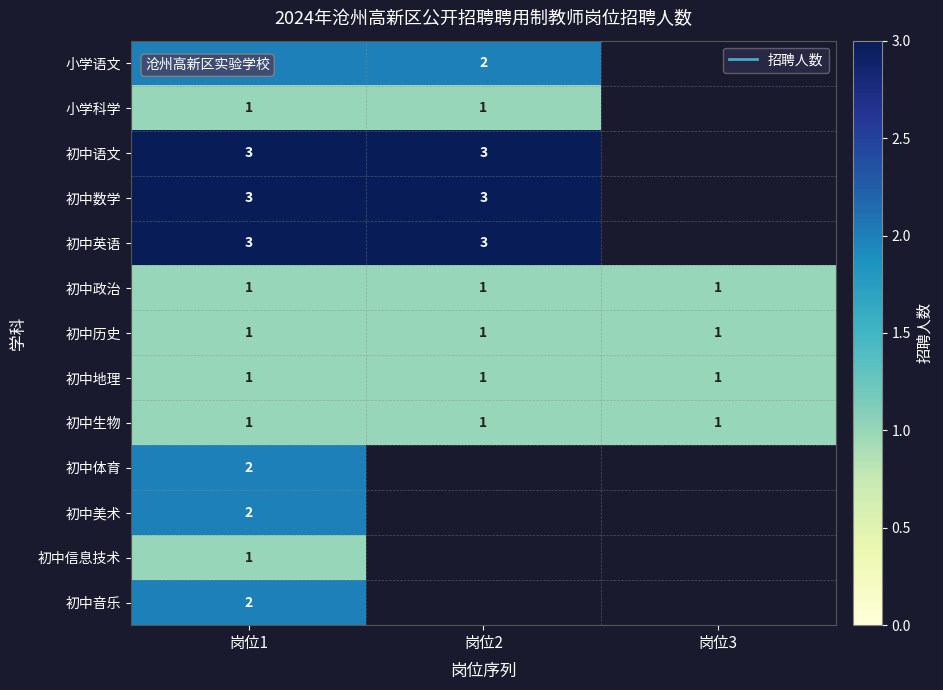

At which category is the sum across all series the highest?

岗位1